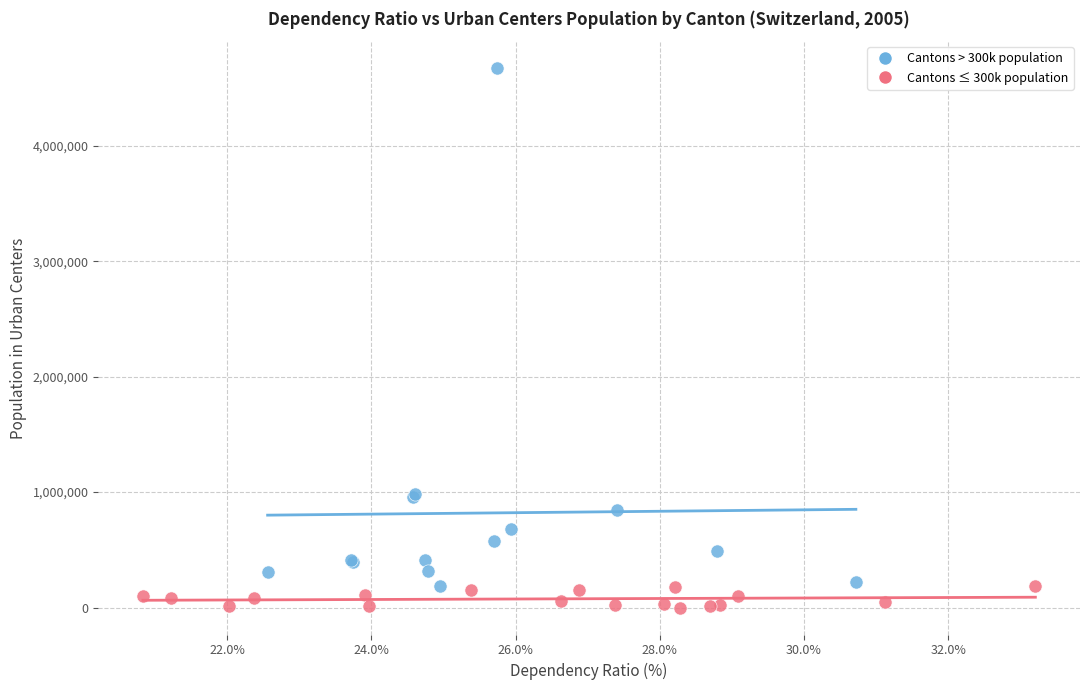

Which series reaches the maximum Y coordinate?

Cantons > 300k population